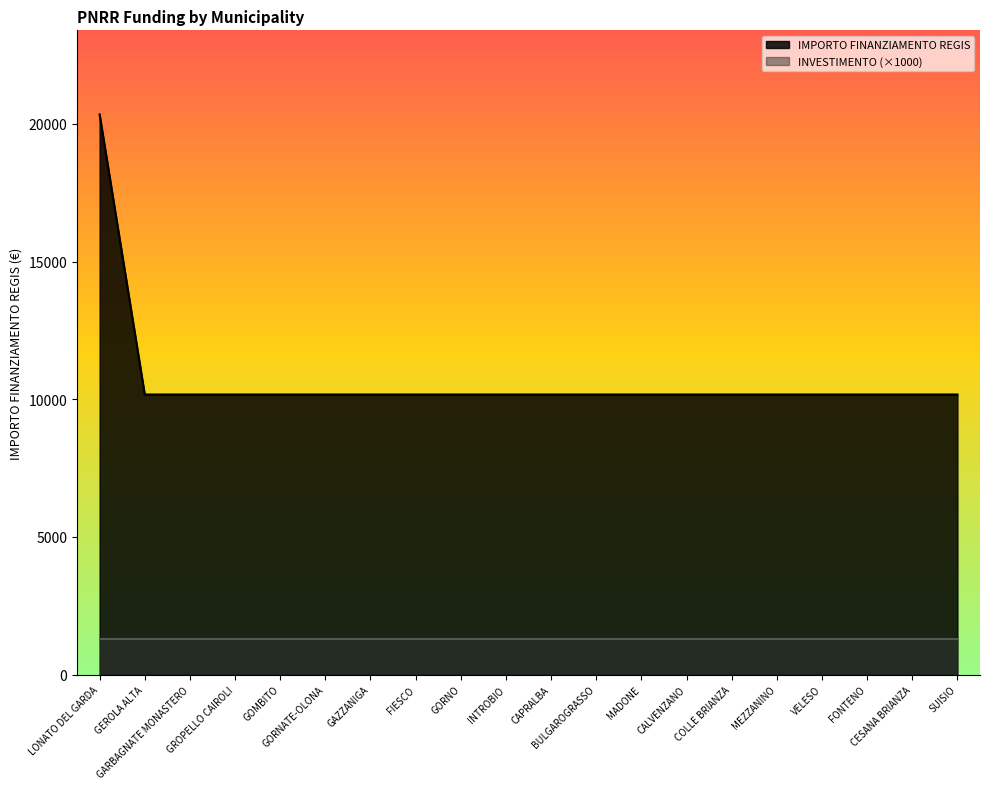

Between COLLE BRIANZA and GAZZANIGA, which is larger?

COLLE BRIANZA